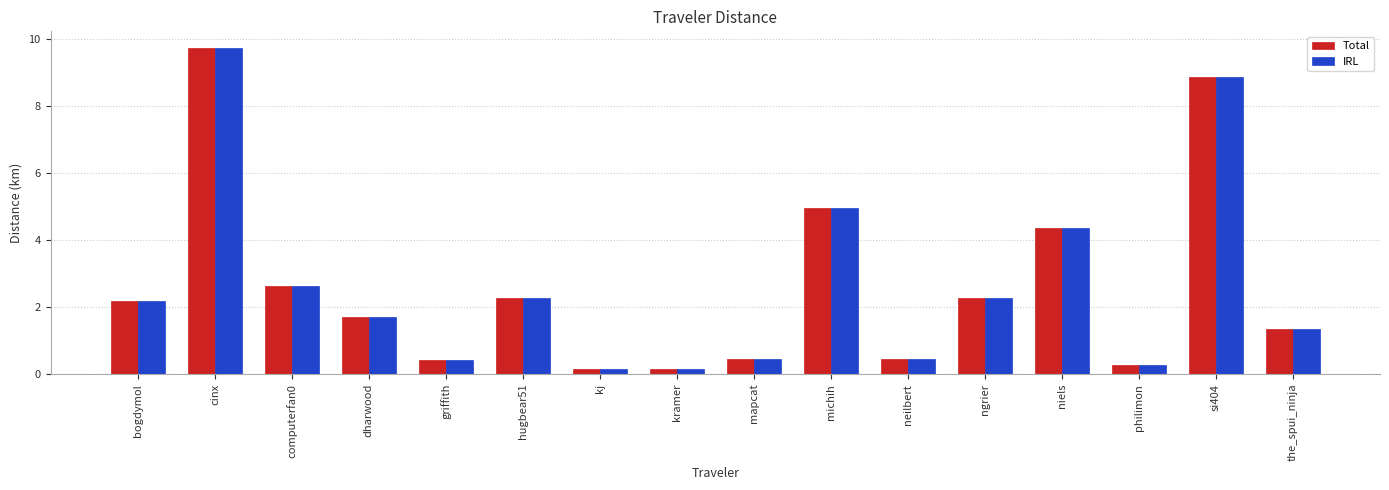

What is the difference between the second highest and minimum values in the IRL series?

8.7